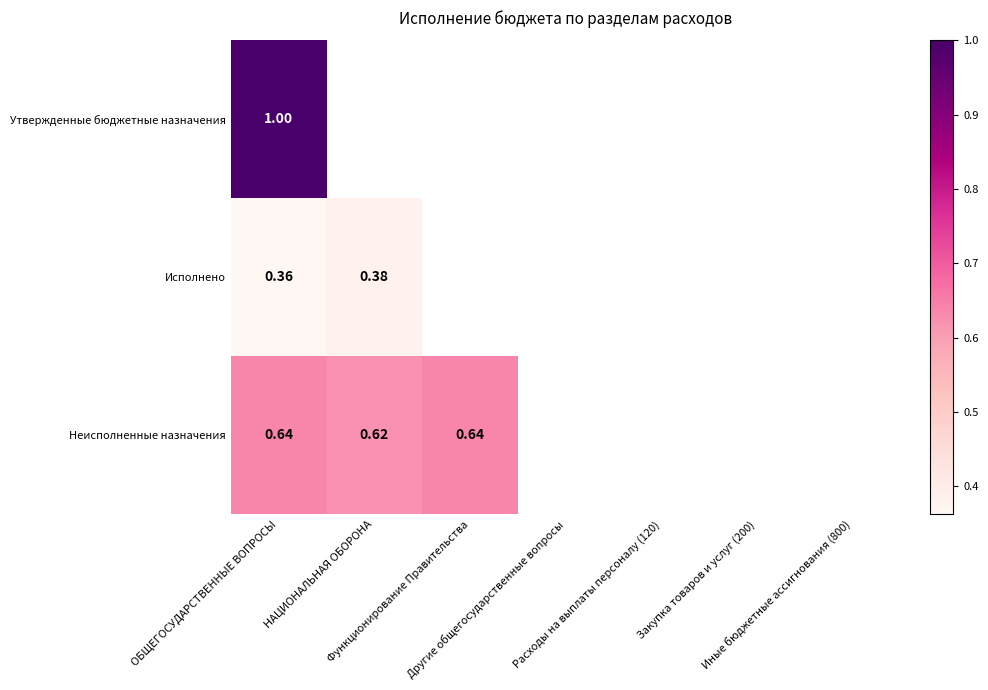

List the labels in order of Утвержденные бюджетные назначения value, smallest first.

ОБЩЕГОСУДАРСТВЕННЫЕ ВОПРОСЫ, НАЦИОНАЛЬНАЯ ОБОРОНА, Функционирование Правительства, Другие общегосударственные вопросы, Расходы на выплаты персоналу (120), Закупка товаров и услуг (200), Иные бюджетные ассигнования (800)